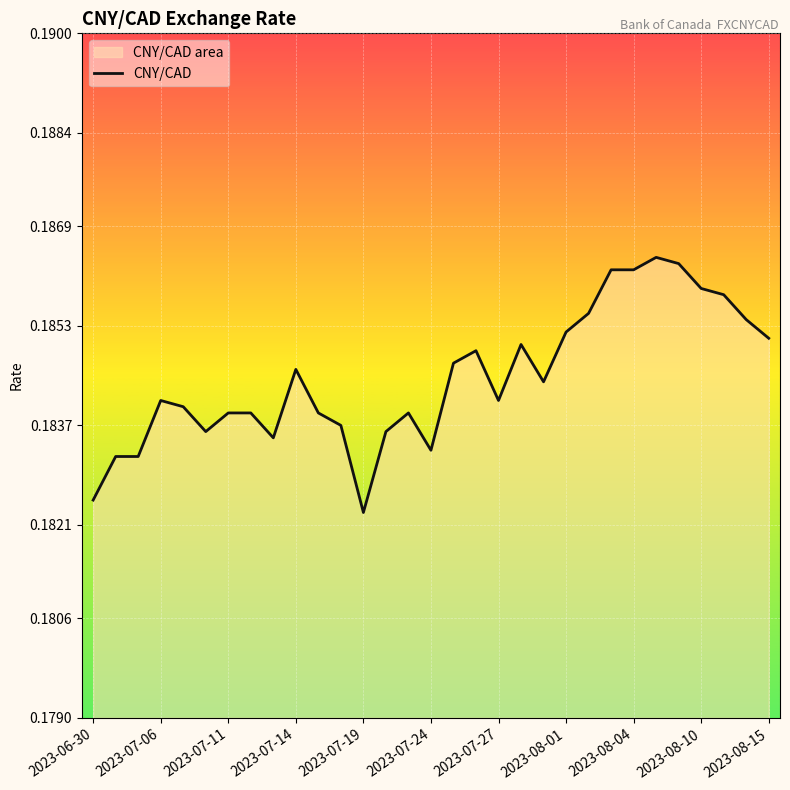

Is it true that the value at 2023-08-04 is 0.1?

False